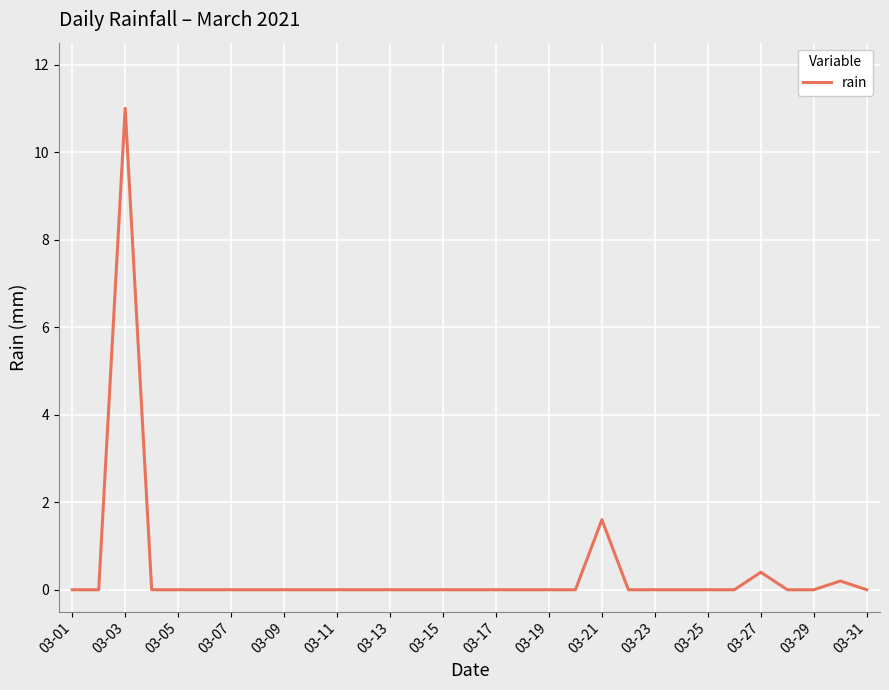

What is the greatest value displayed?

11.0